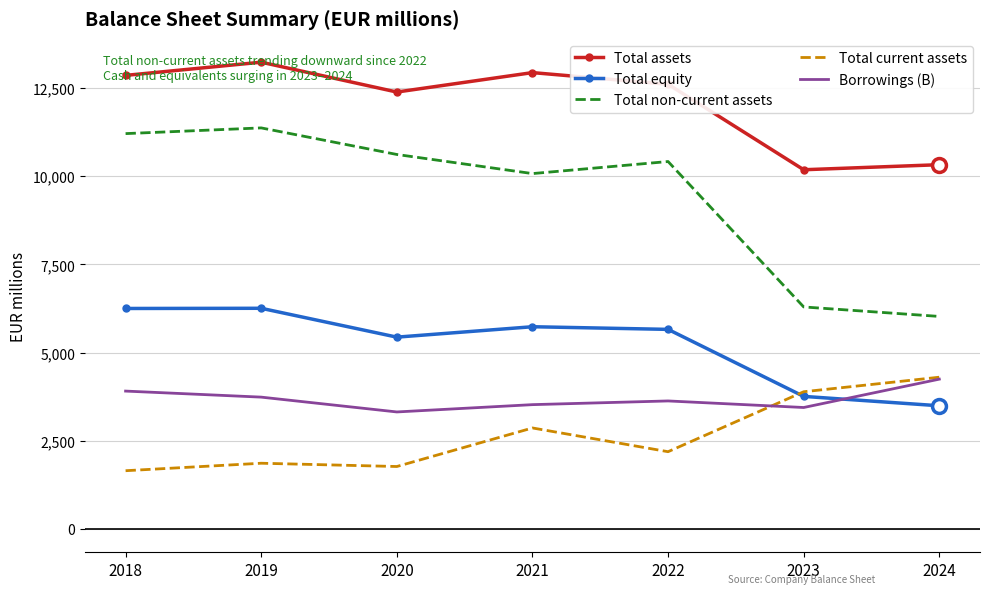

Is the value of Total assets at 2023 greater than the value of Total non-current assets at 2024?

Yes